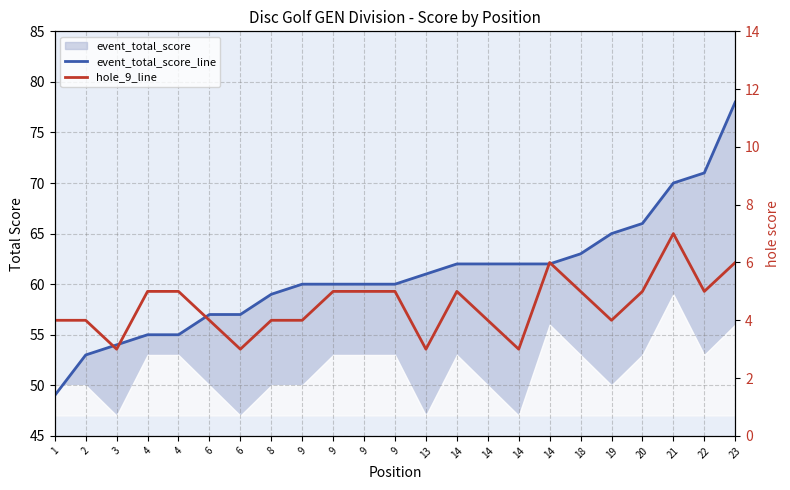

How many interior local valleys does the hole_9_line series have?

6